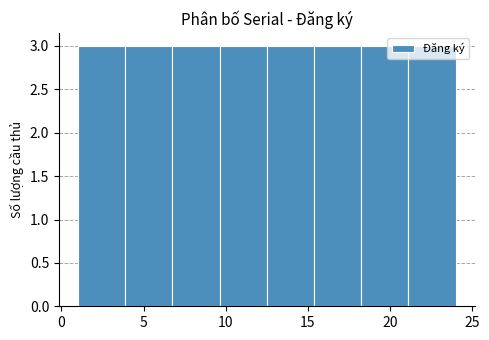

Reading left to right, transcribe this chart: for each bar, give the range it covers on the x-axis and its height. Neither the bar edges nor the heights are printed on the chart, so give them approximately, as read against the axes.

1.0 to 4.0: 3
4.0 to 7.0: 3
7.0 to 9.5: 3
9.5 to 12.5: 3
12.5 to 15.5: 3
15.5 to 18.5: 3
18.5 to 21.0: 3
21.0 to 24.0: 3